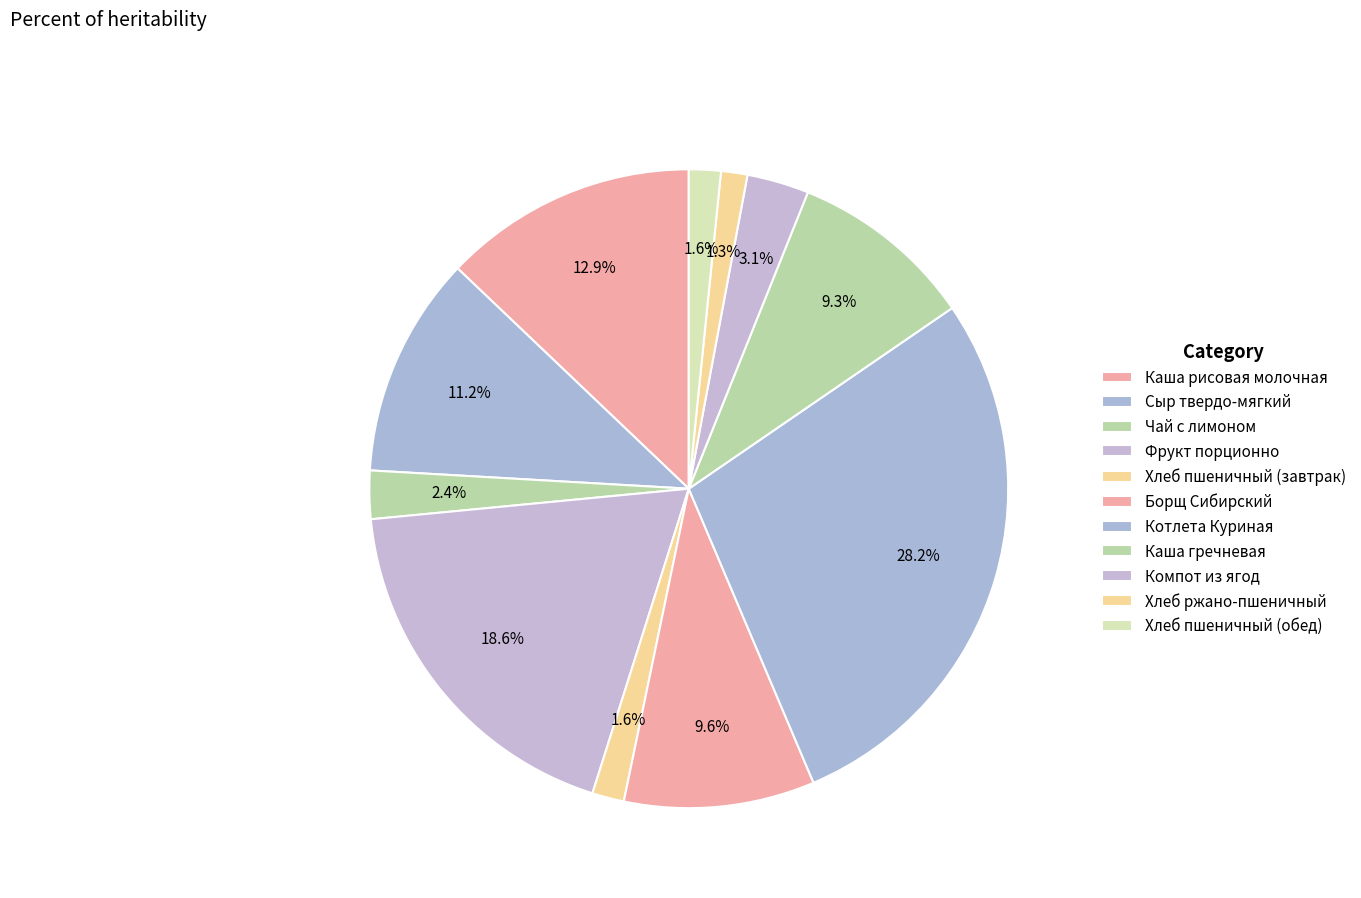

The Каша гречневая slice represents 9% of the pie. True or false?

True